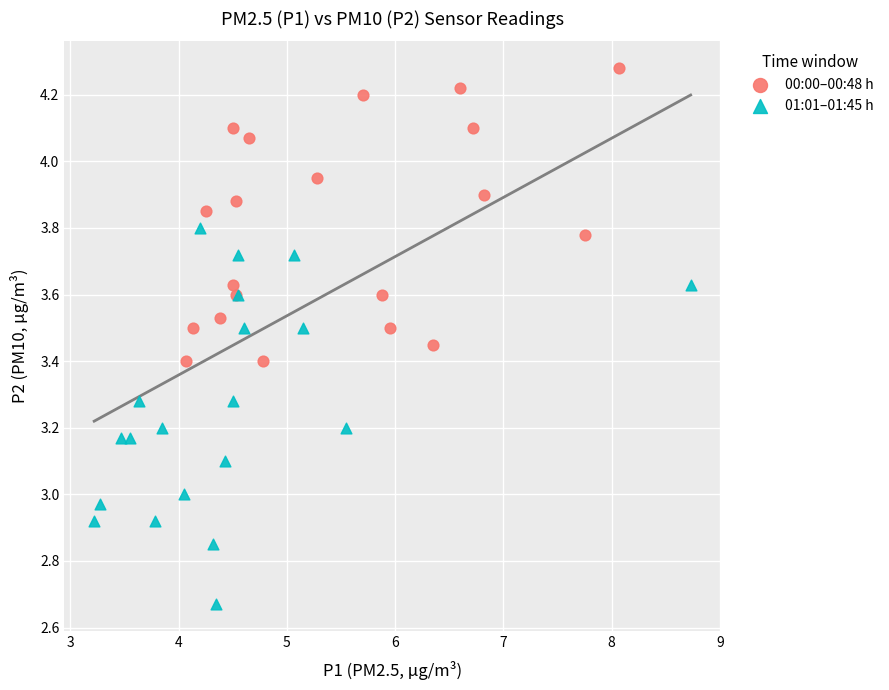

Which series has the largest Y range (max minus min)?

01:01–01:45 h